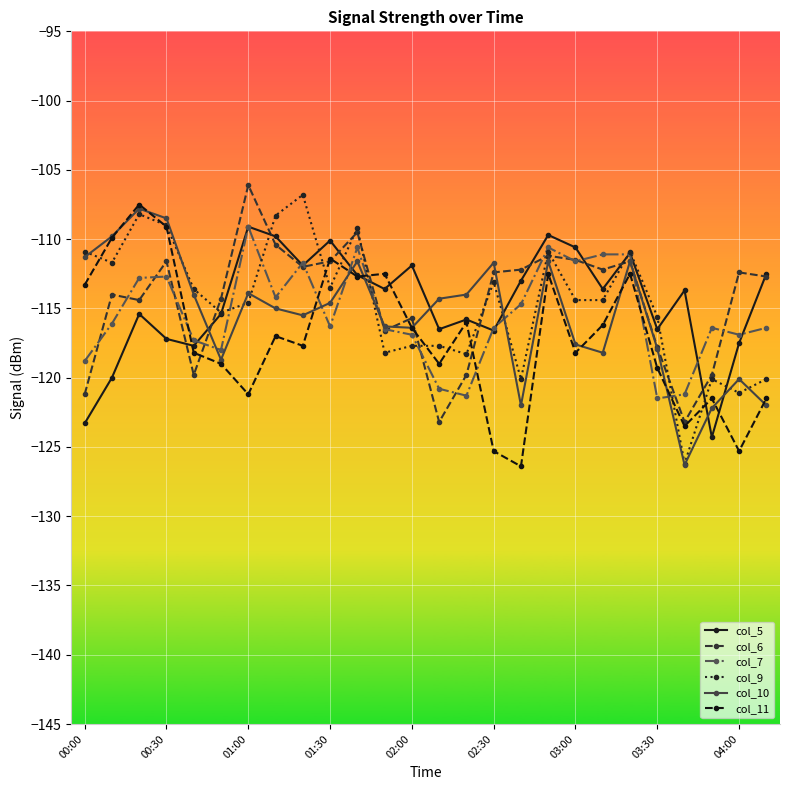

True or false: col_7 has more than 2 interior local peaks.

True